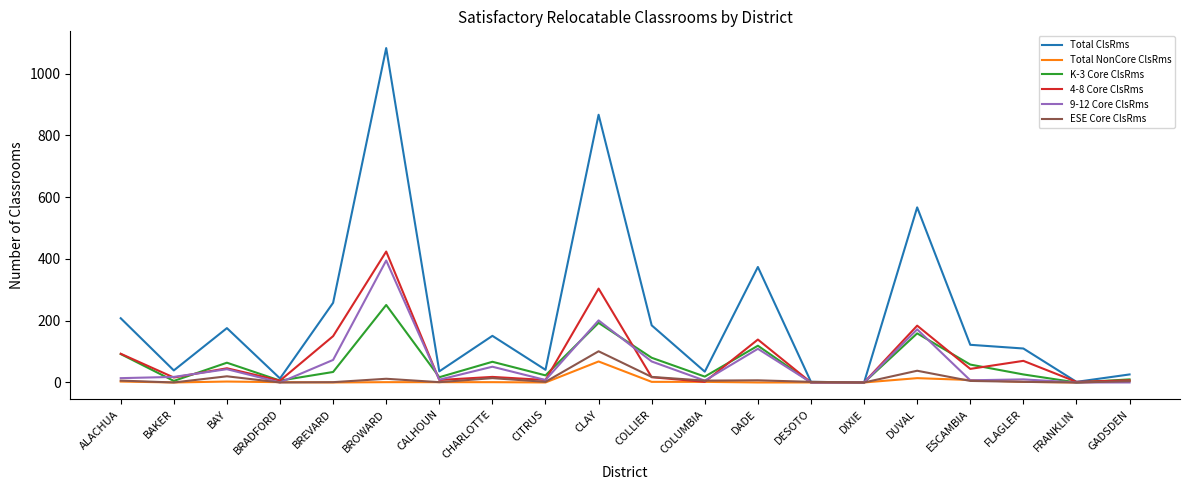

What is the greatest value displayed?

1083